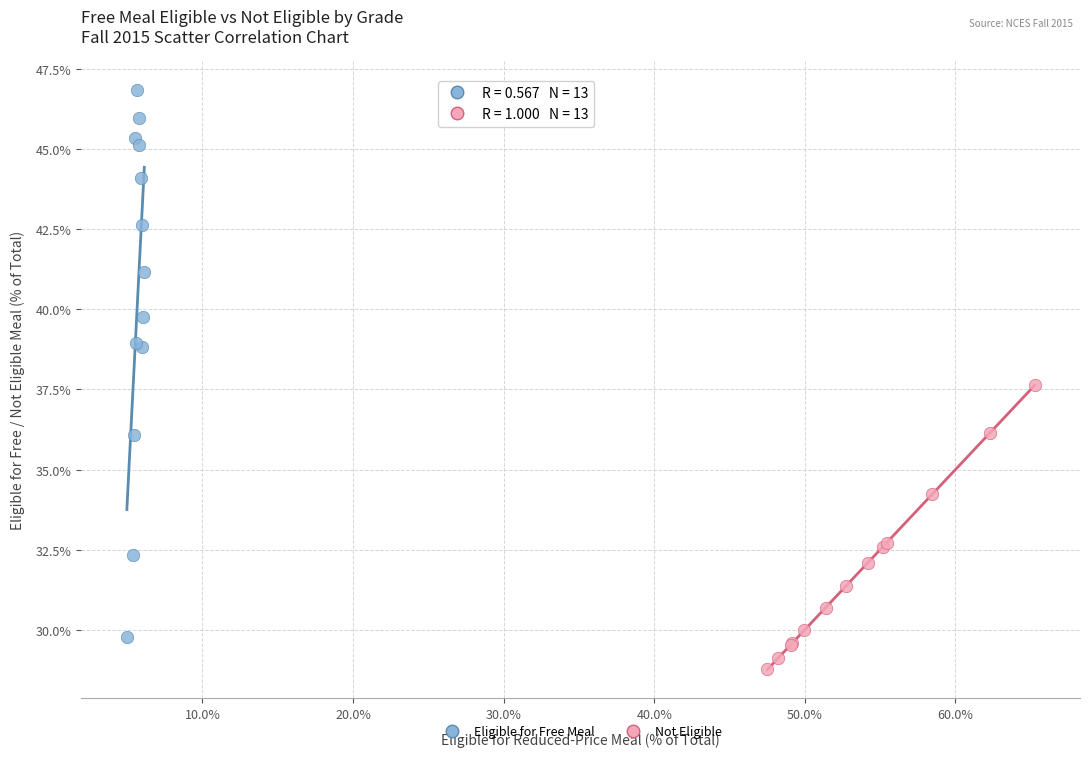

Which series has the largest Y range (max minus min)?

Eligible for Free Meal